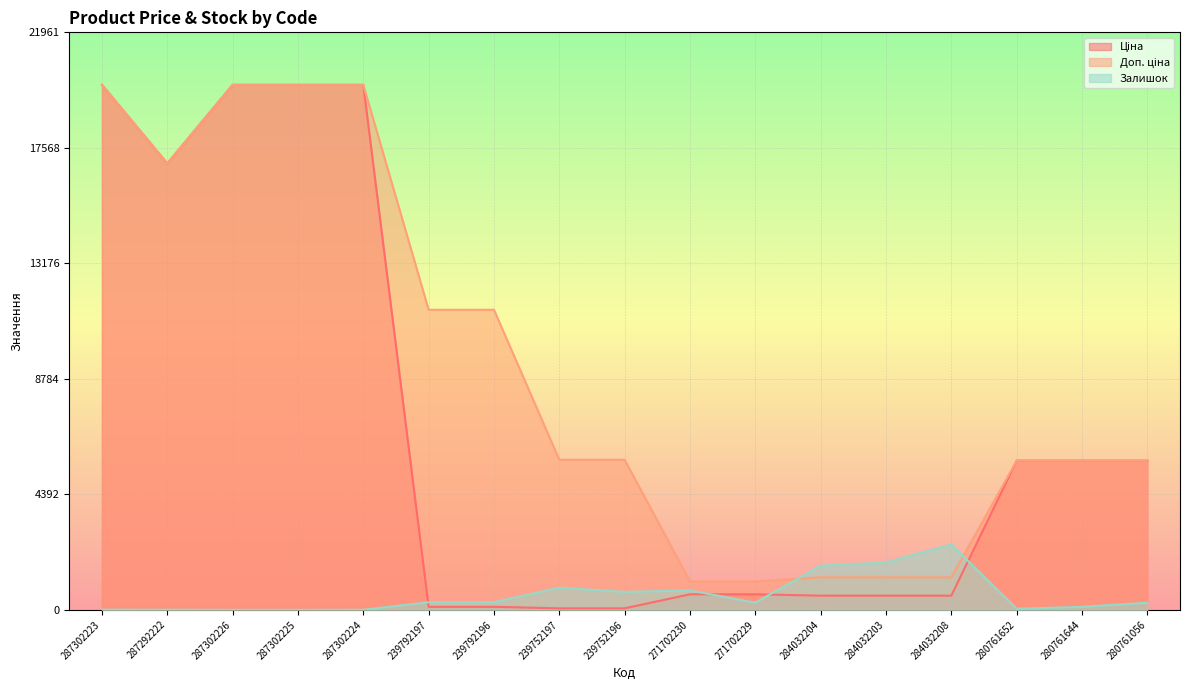

Where do Залишок and Доп. ціна first cross each other?

271702229 and 284032204